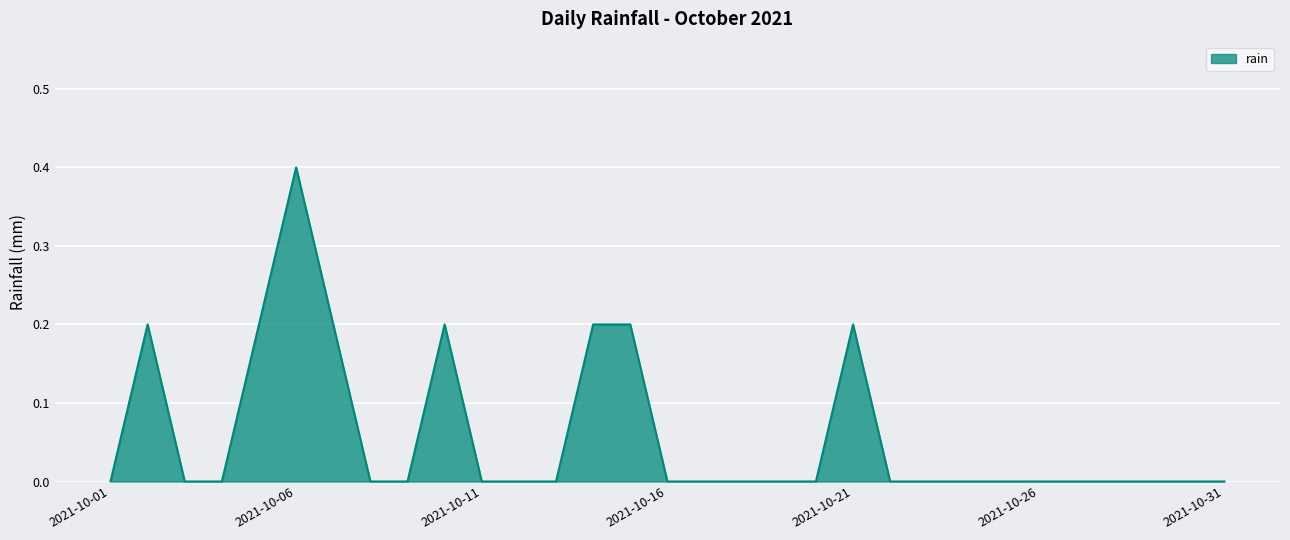

What is the difference between the maximum and minimum values?

0.4